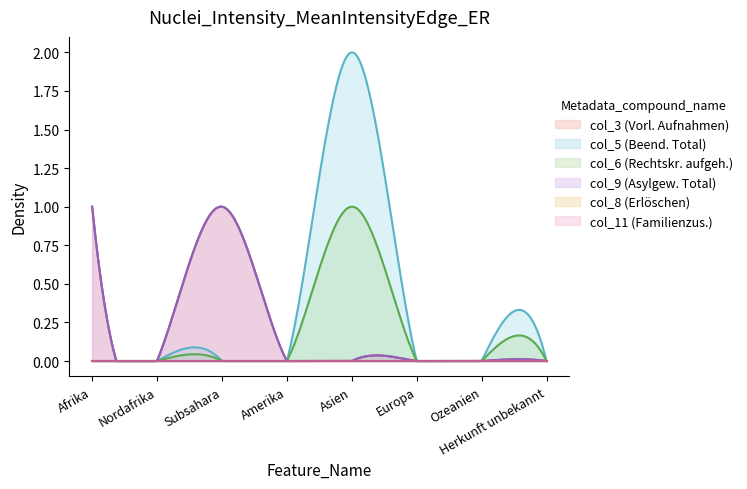

Is it true that col_8 (Erlöschen) equals 0 at Subsahara?

True